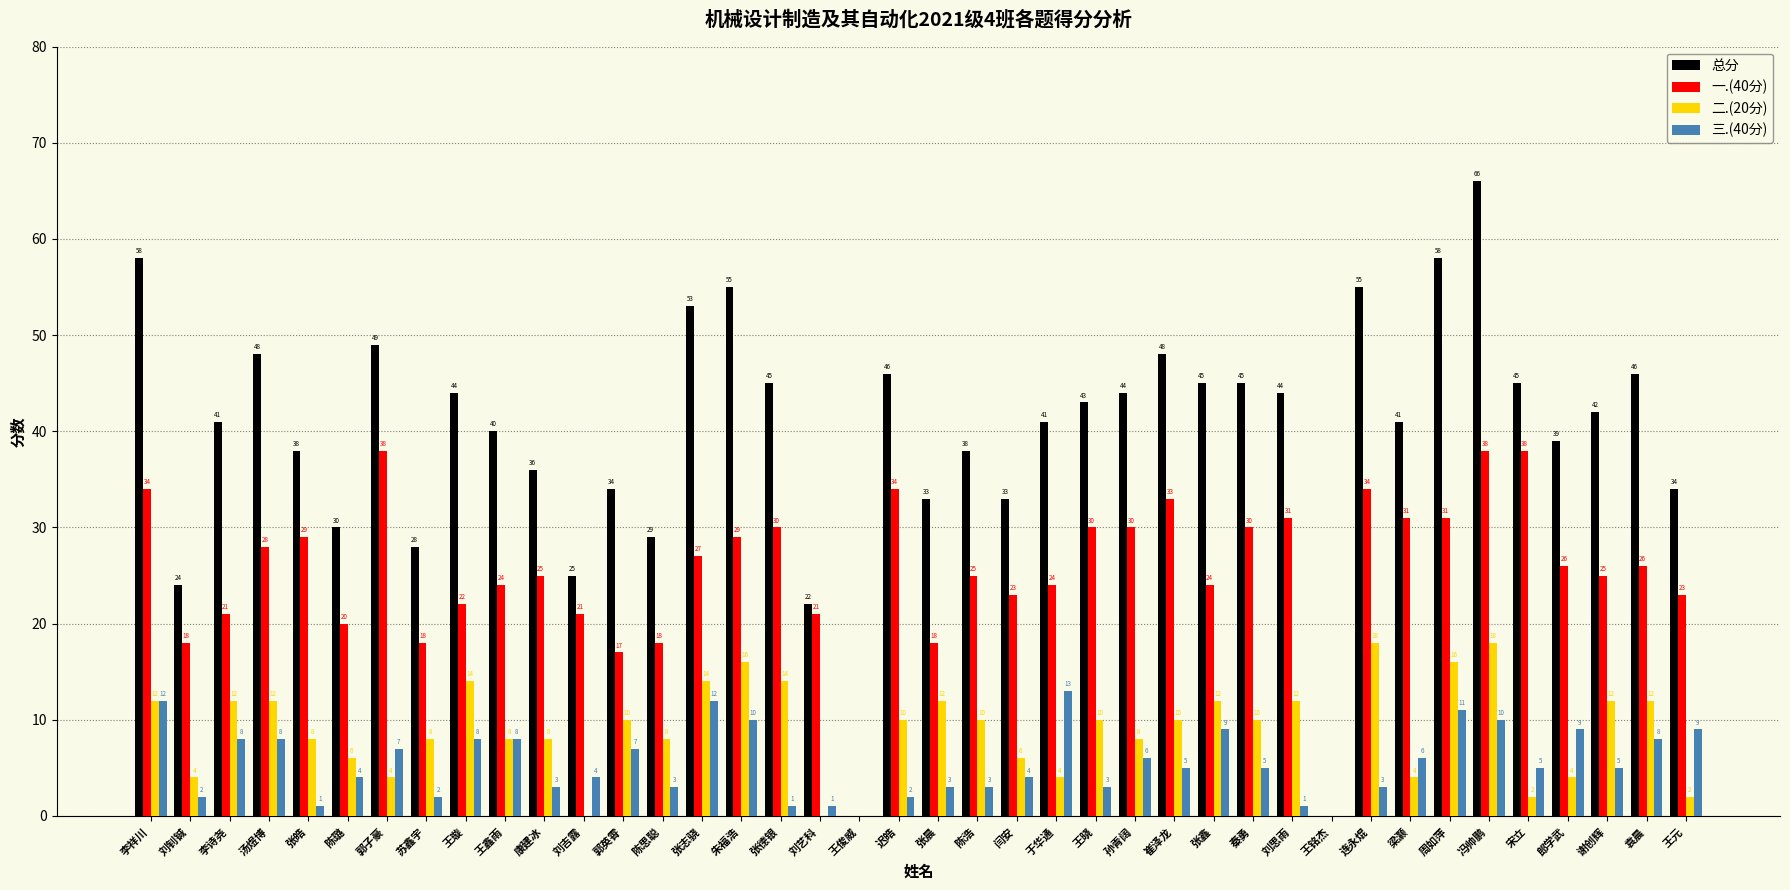

Which series has the widest spread of values?

总分